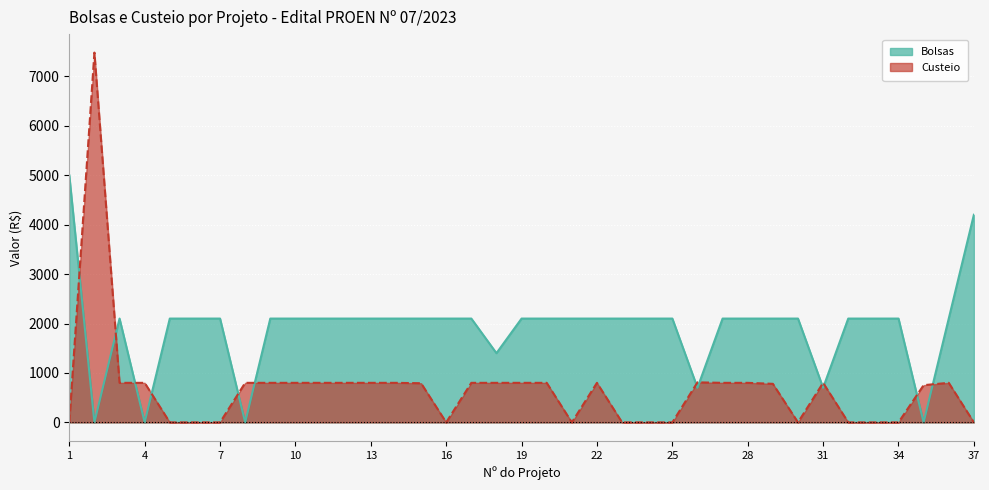

What is the value of the Bolsas point at the 7th from the left?

2100